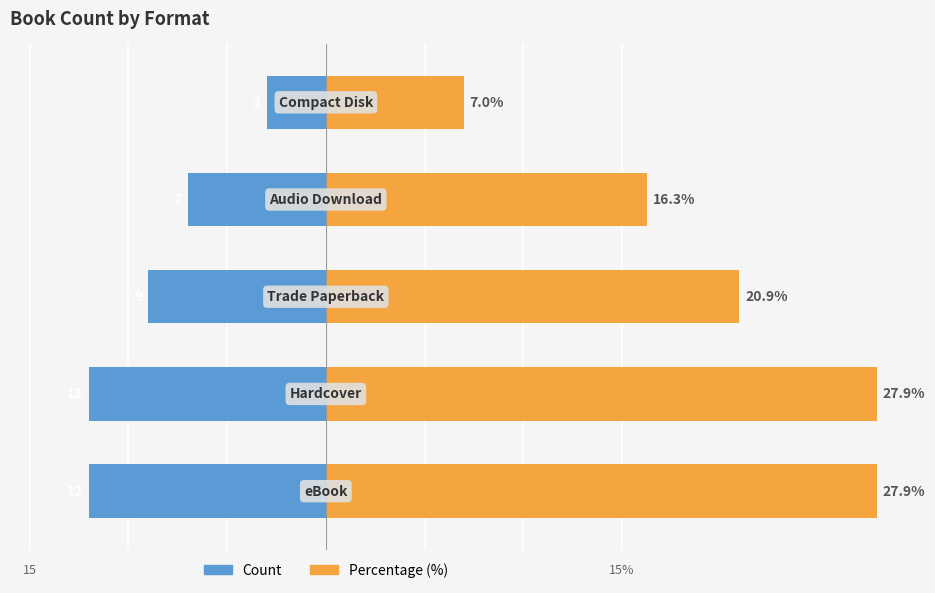

How many categories are shown in the chart?

5